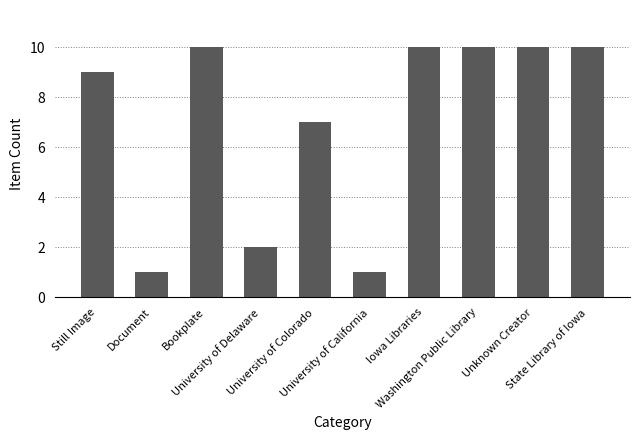

What is the maximum value shown in the chart?

10